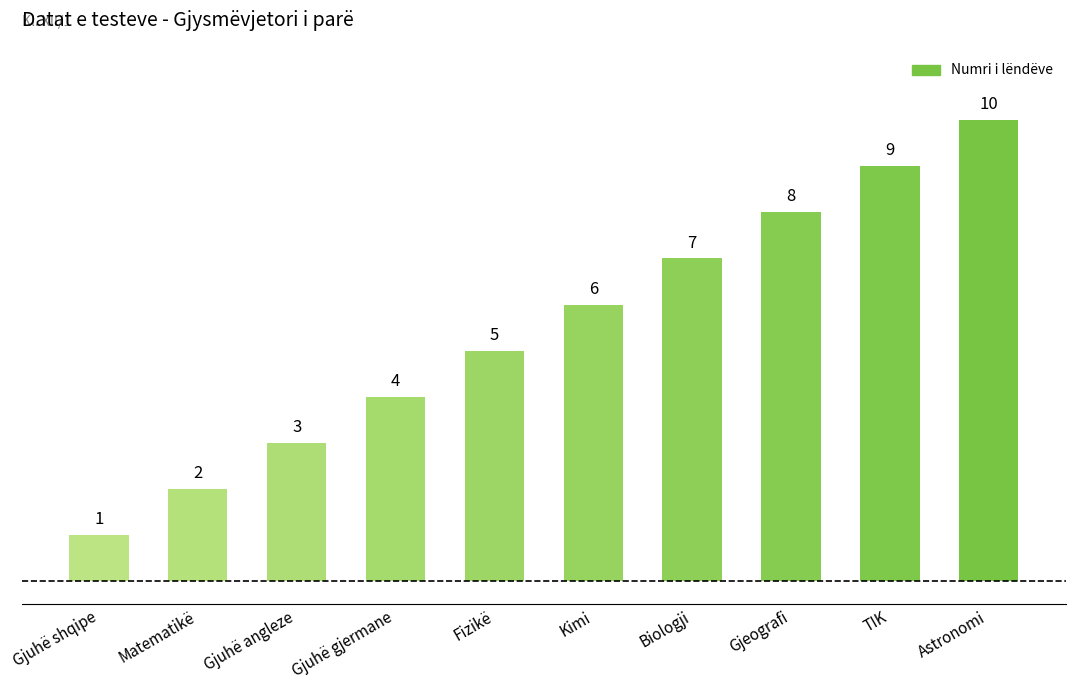

What is the ratio of the value at Gjuhë gjermane to the value at Matematikë?

2.0